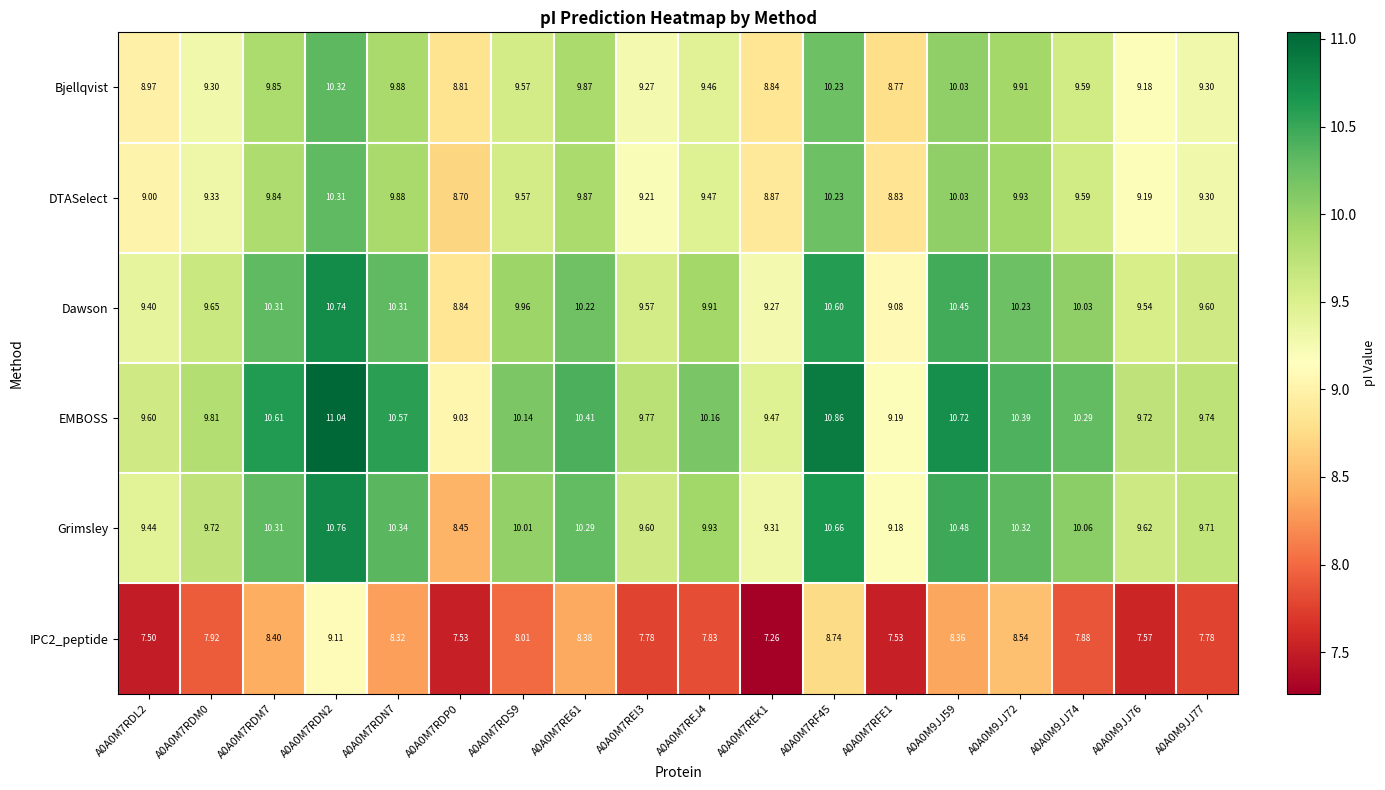

Is the value of Grimsley at A0A0M7RFE1 greater than the value of IPC2_peptide at A0A0M7RDN2?

Yes